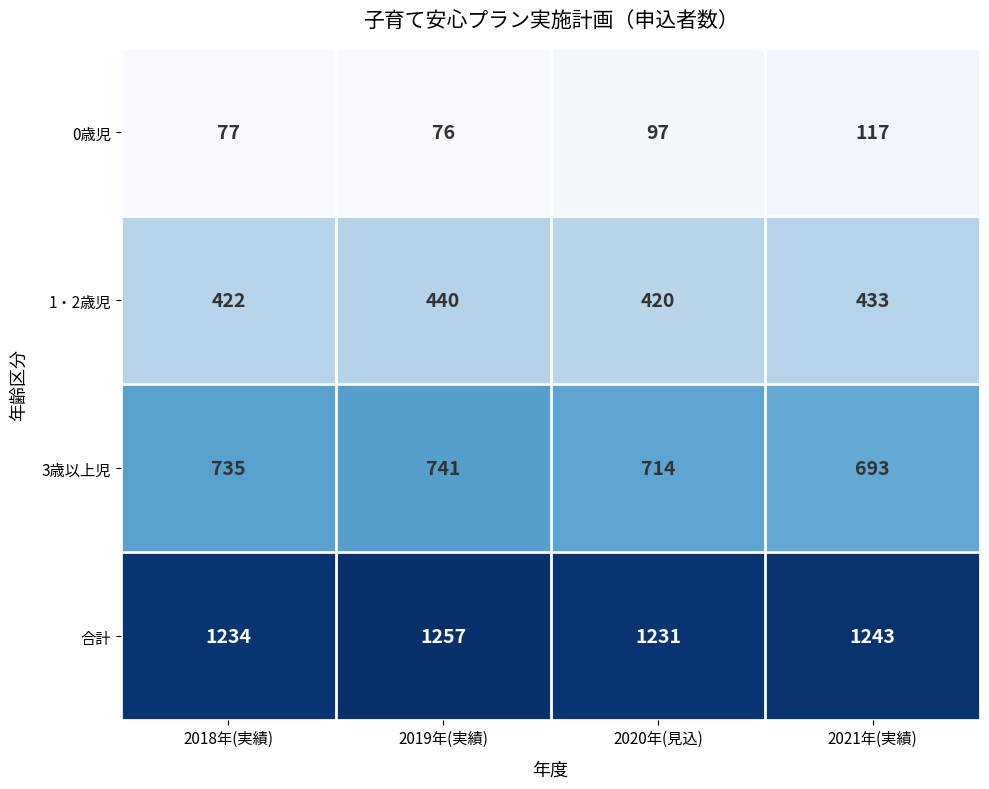

What is the difference between the 1・2歳児 values at 2018年(実績) and 2019年(実績)?

18